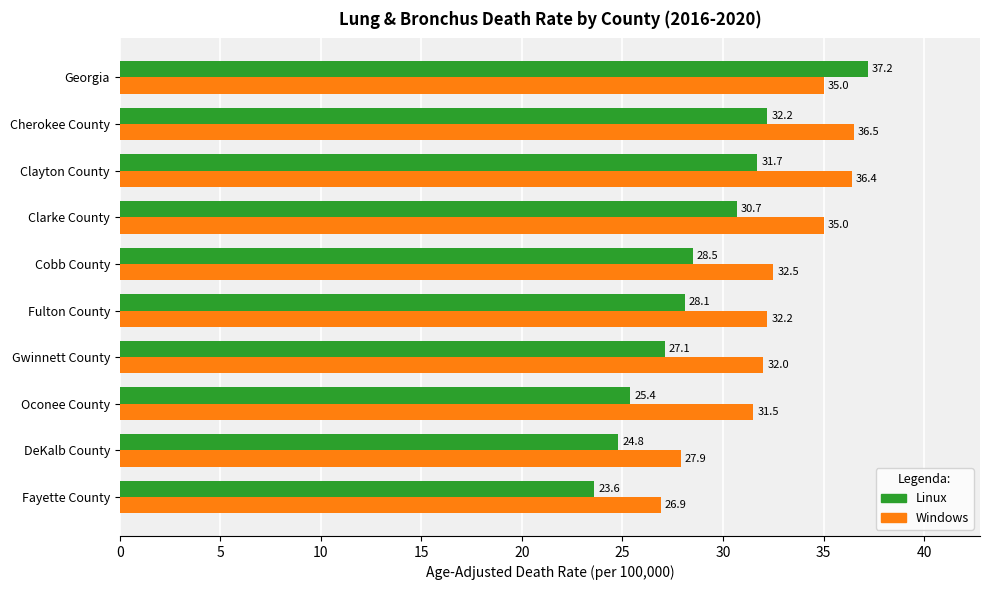

Read the Windows value at Gwinnett County.

32.0